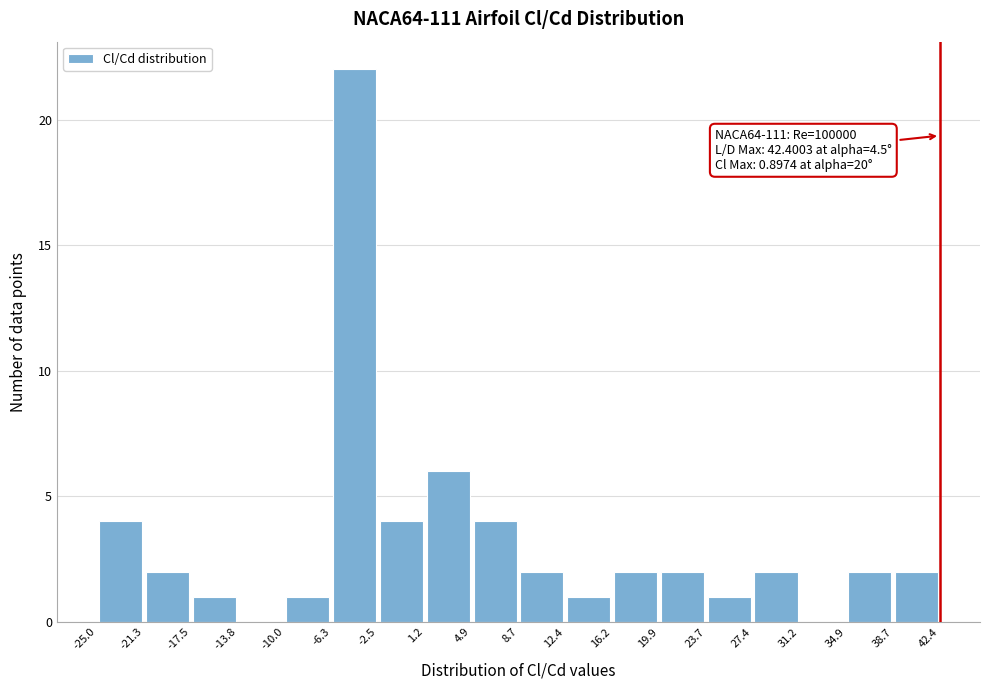

Which range on the x-axis has the tallest bar?

-6.3 to -2.5